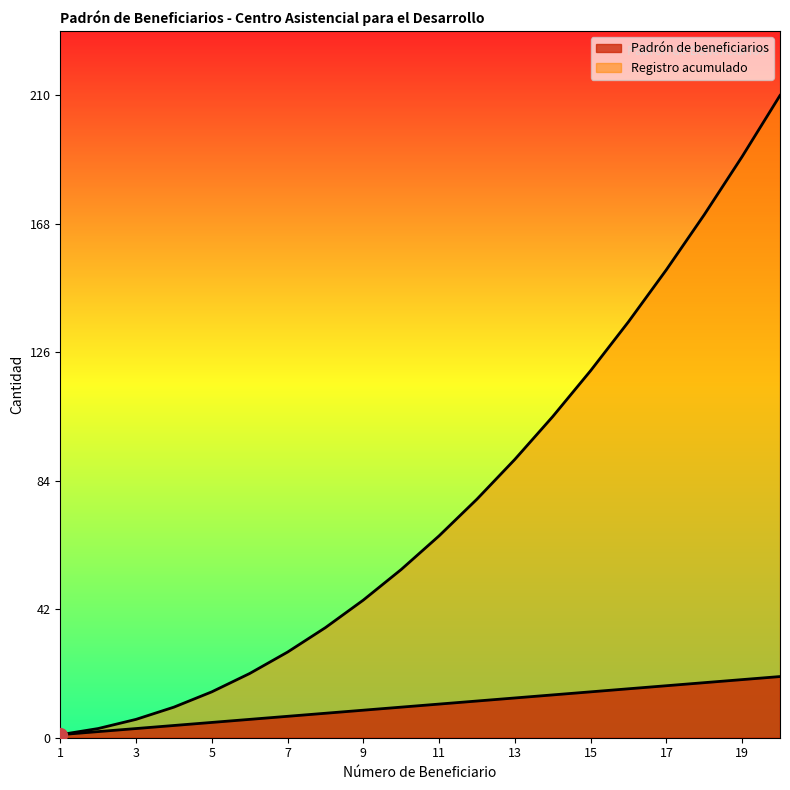

Rank the series by their maximum value, from highest to lowest.

Registro acumulado, Padrón de beneficiarios